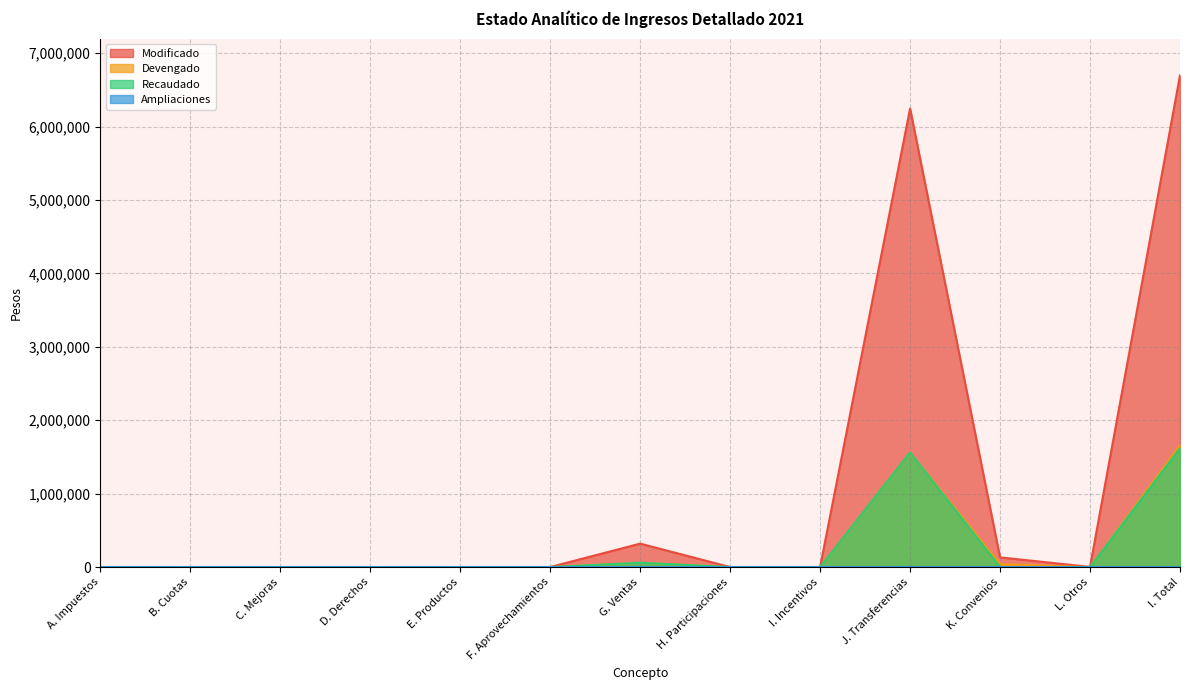

What is the greatest value displayed?

6700000.0